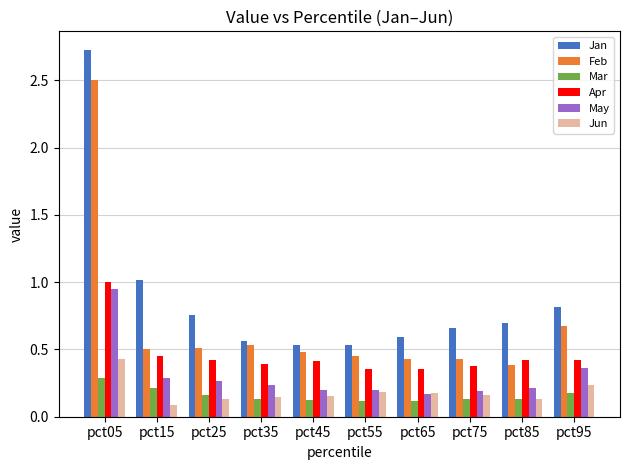

What are all the series names shown in the legend?

Jan, Feb, Mar, Apr, May, Jun